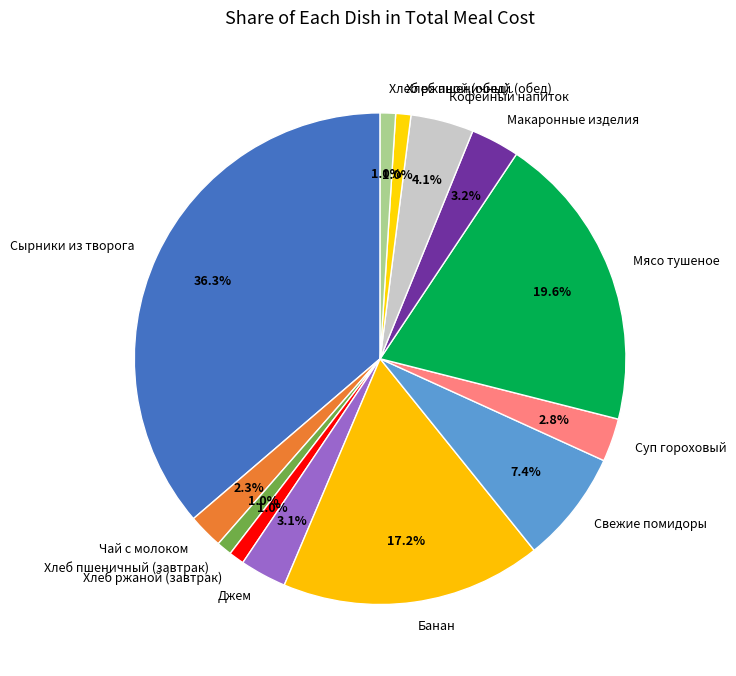

What is the total percentage of Хлеб ржаной (завтрак) and Джем?

4.1%